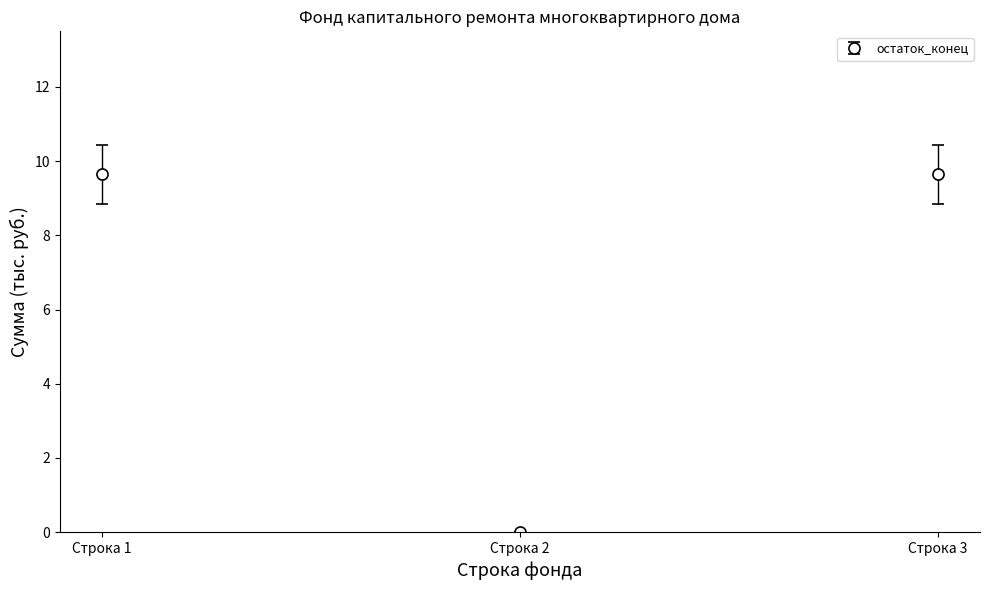

What is the value of the 3rd point from the left?

9.6